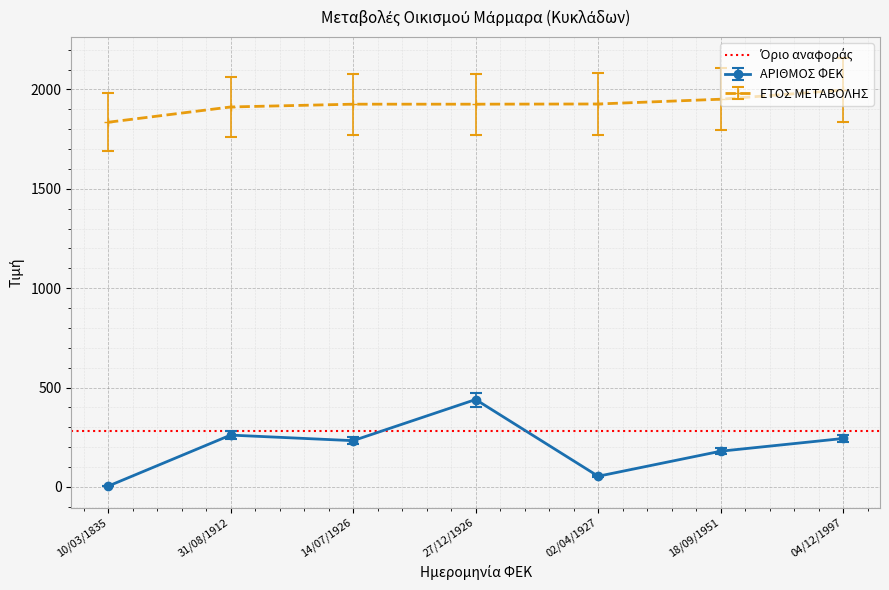

True or false: ΕΤΟΣ ΜΕΤΑΒΟΛΗΣ and ΑΡΙΘΜΟΣ ΦΕΚ cross at least once.

False